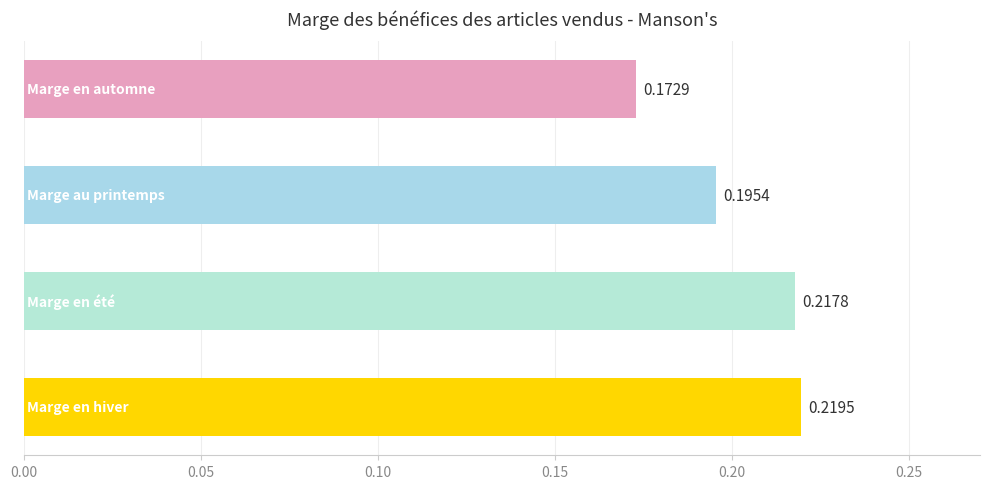

What is the sum of all values?

0.8